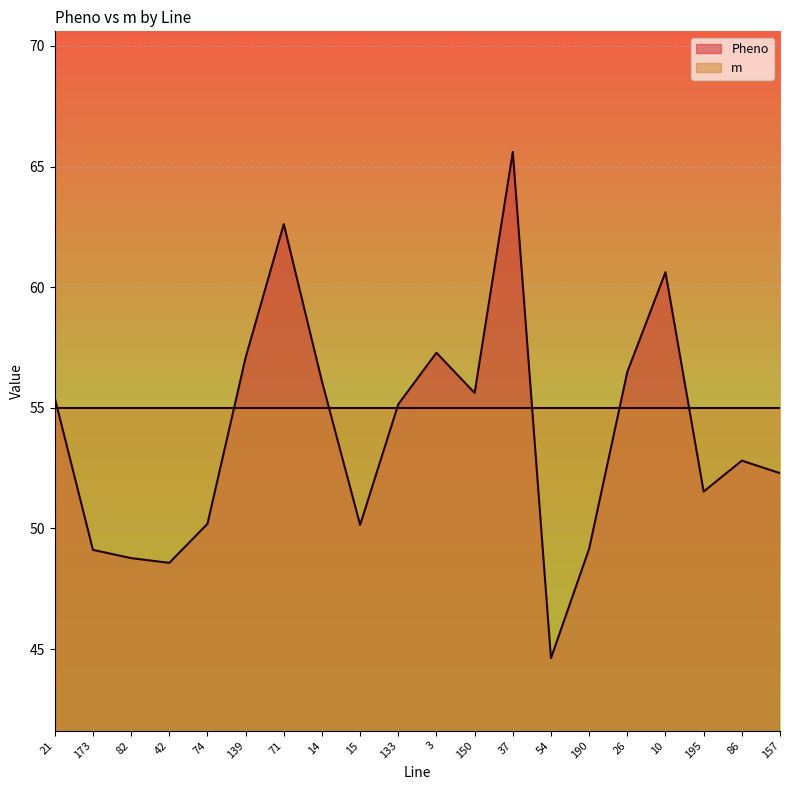

What is the value of the 16th point from the left?

56.5